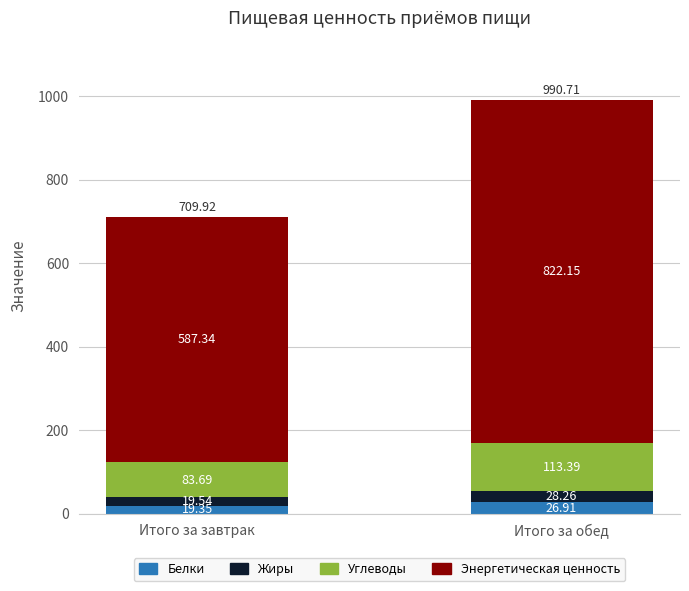

What is the sum of the Белки values at Итого за завтрак and Итого за обед?

46.3